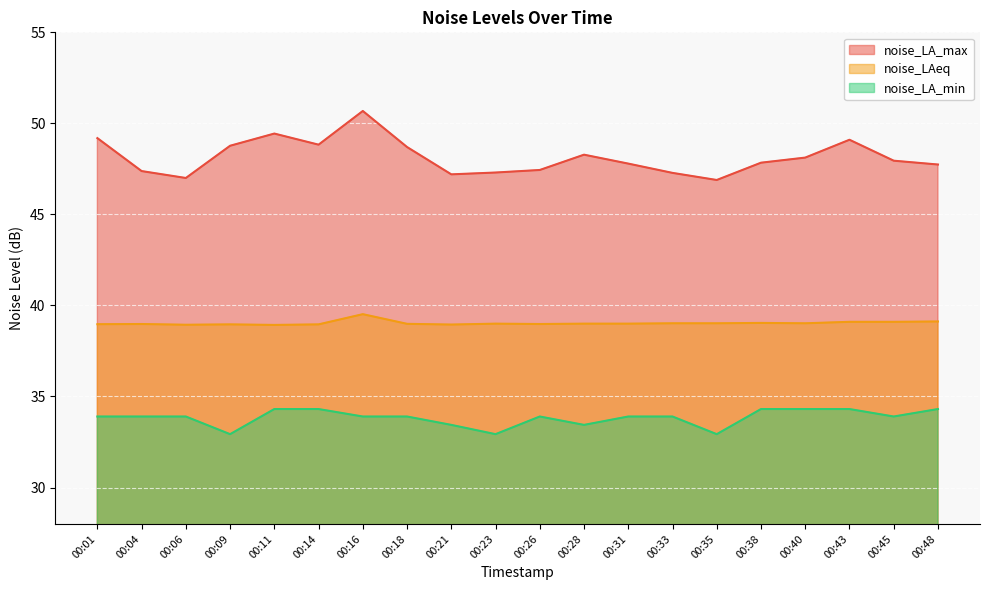

What is the sum of the noise_LA_min values at 00:43 and 00:45?

68.2